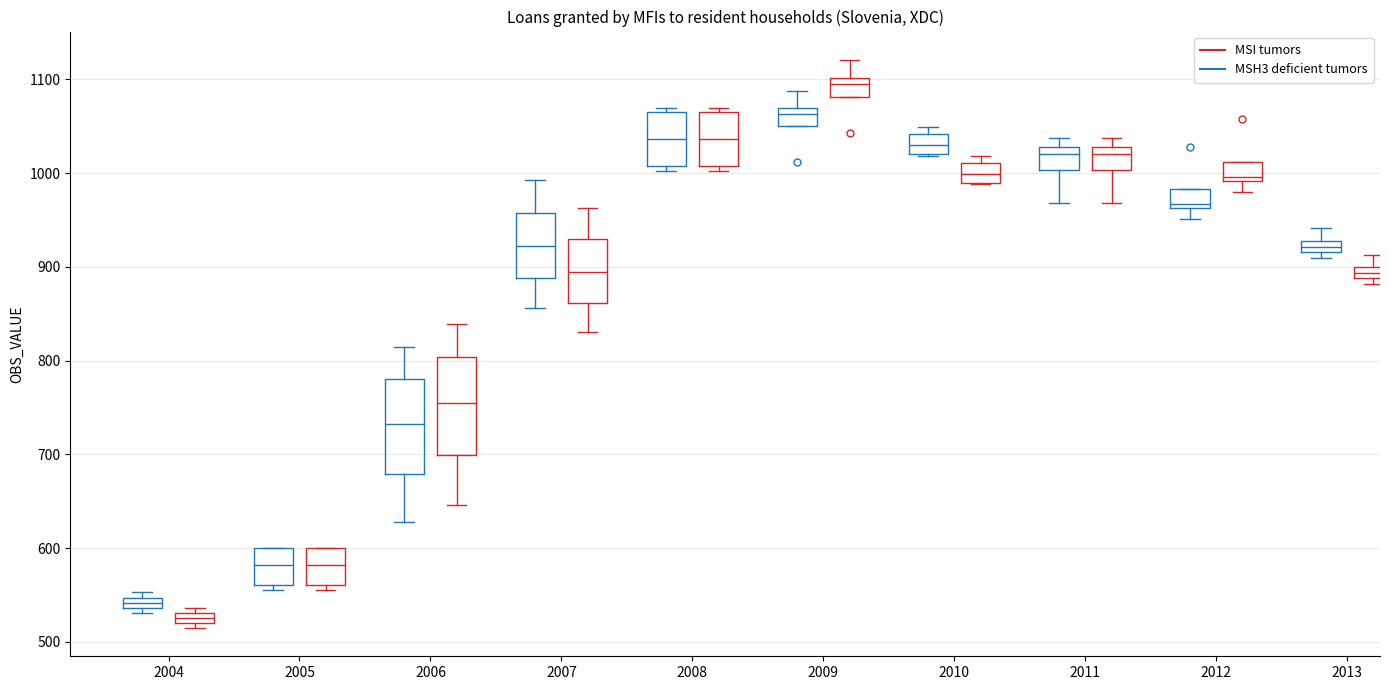

Where does the lower whisker of the box for 2012 (MSH3 deficient tumors) end on the y-axis? The values are not printed on the chart, so give them approximately, as read against the axis.

950